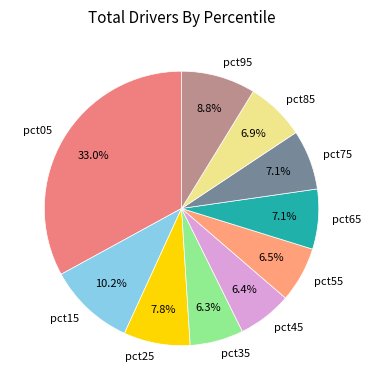

To the nearest percent, what is the difference between the pct95 and pct75 slice percentages?

2%